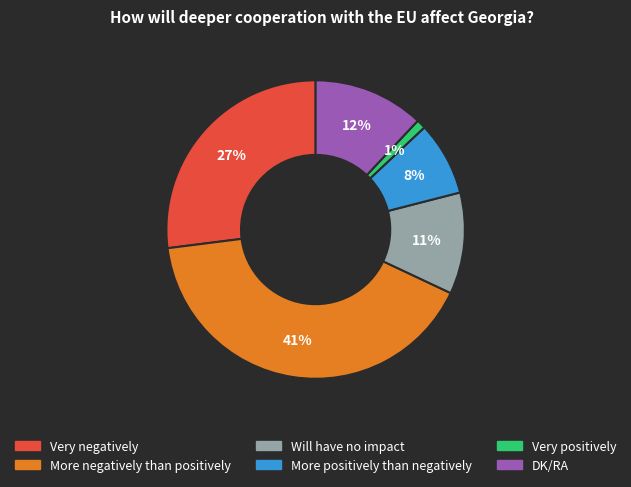

Combined, do More positively than negatively and Will have no impact account for over 50%?

No